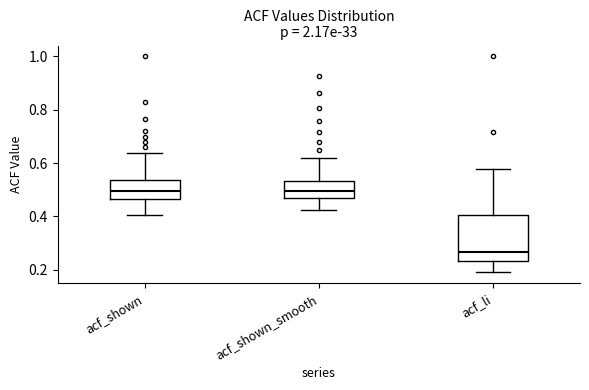

Where does the median line of the box for acf_shown_smooth sit on the y-axis? The values are not printed on the chart, so give them approximately, as read against the axis.

0.50